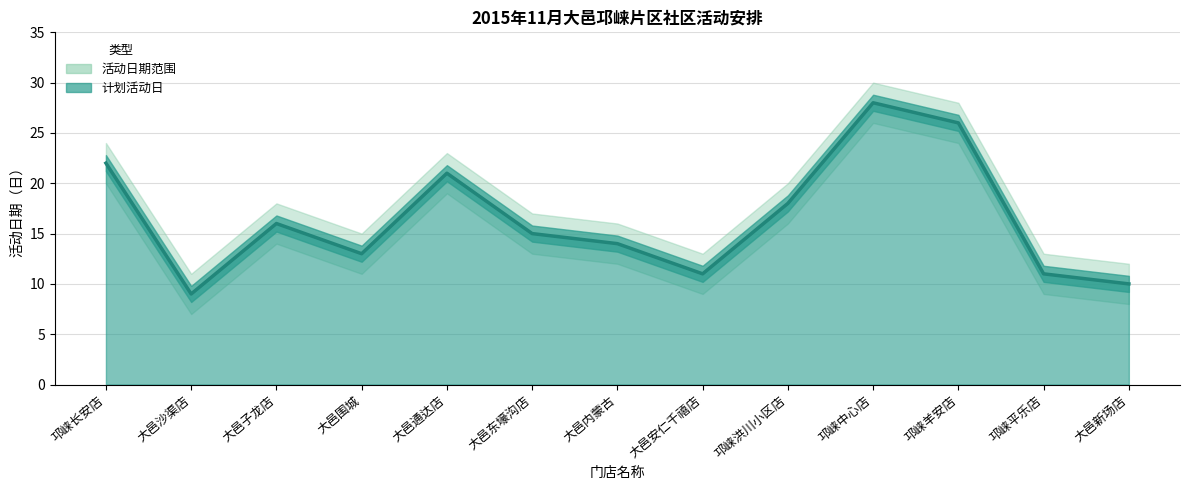

What is the value of the 6th point from the left?

15